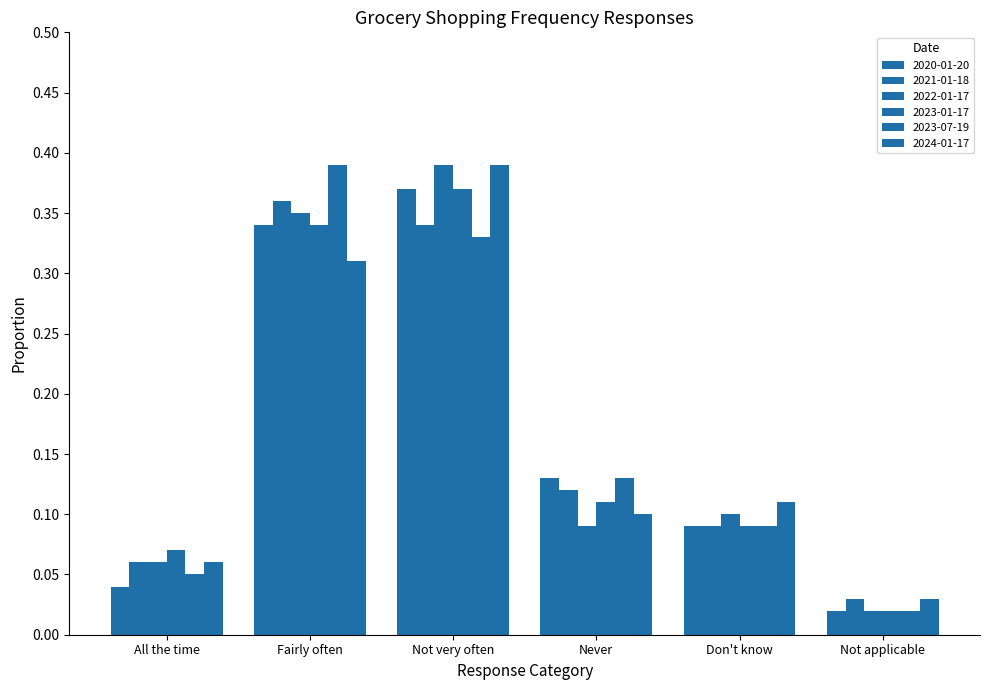

Which series has the widest spread of values?

2022-01-17